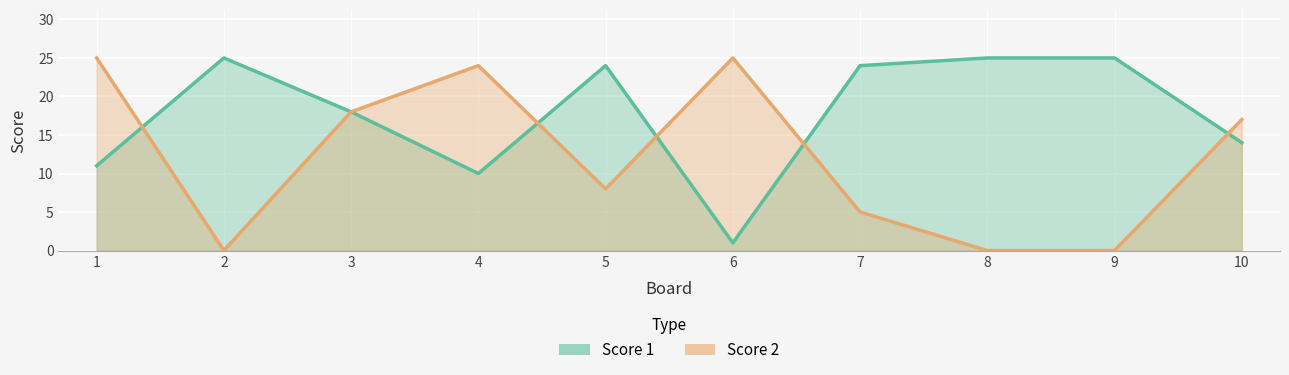

How many data points in Score 1 are above 24?

3